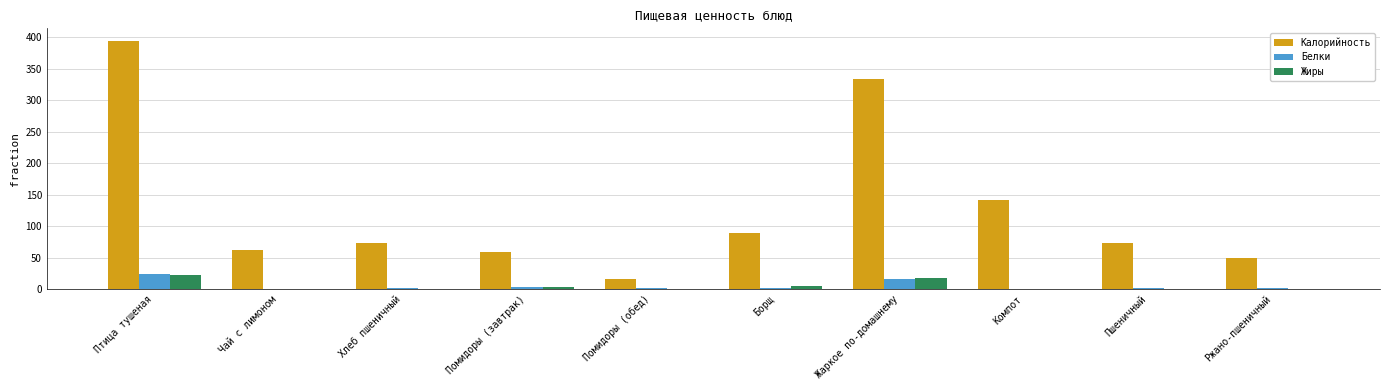

Is it true that Калорийность equals 58.9 at Помидоры (завтрак)?

True